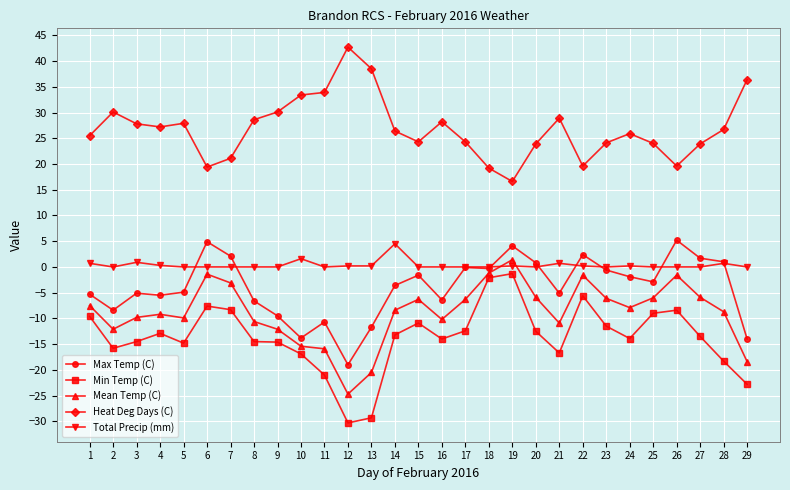

At 12, list the series in order from largest to smallest.

Heat Deg Days (C), Total Precip (mm), Max Temp (C), Mean Temp (C), Min Temp (C)